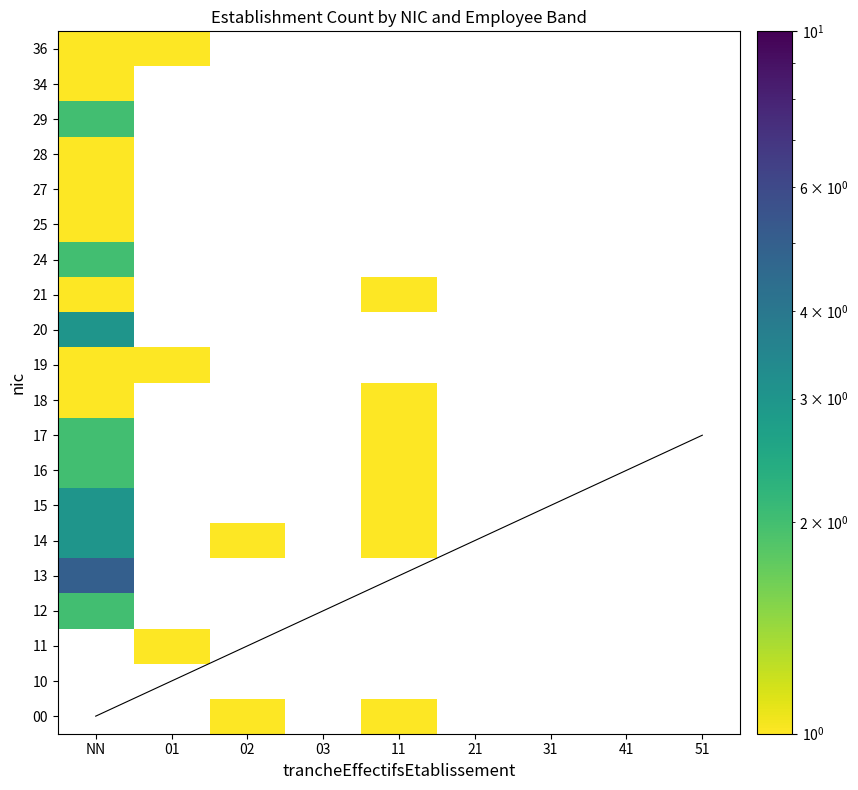

What is the minimum value for 20?

3.0